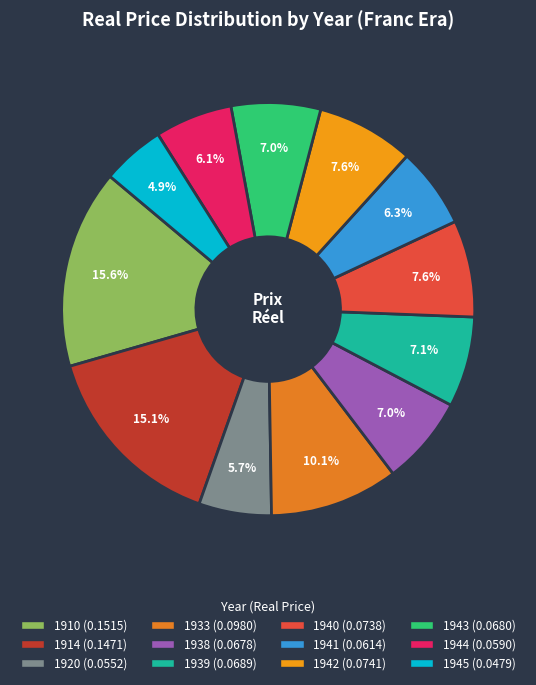

Which has a higher value, 1933 or 1938?

1933